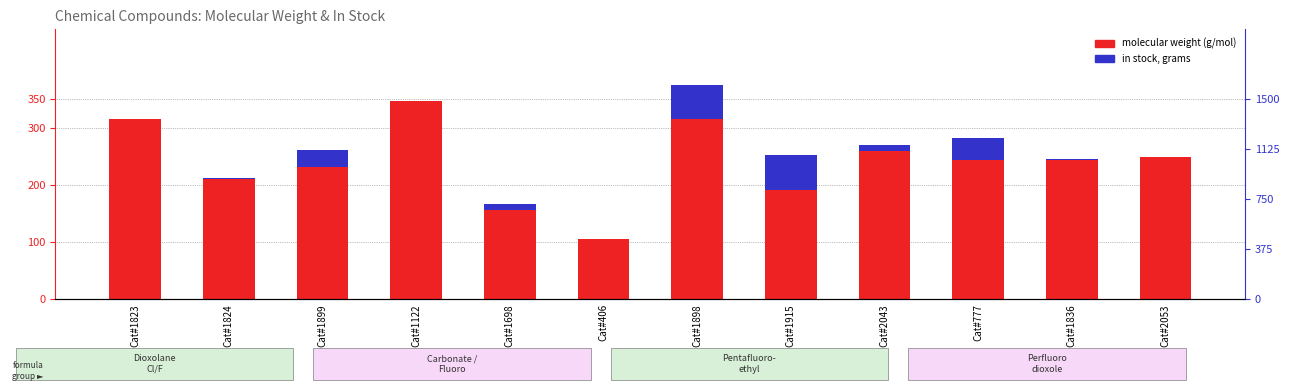

True or false: molecular weight (normalized) has a value of 0.3 at Cat#406.

True